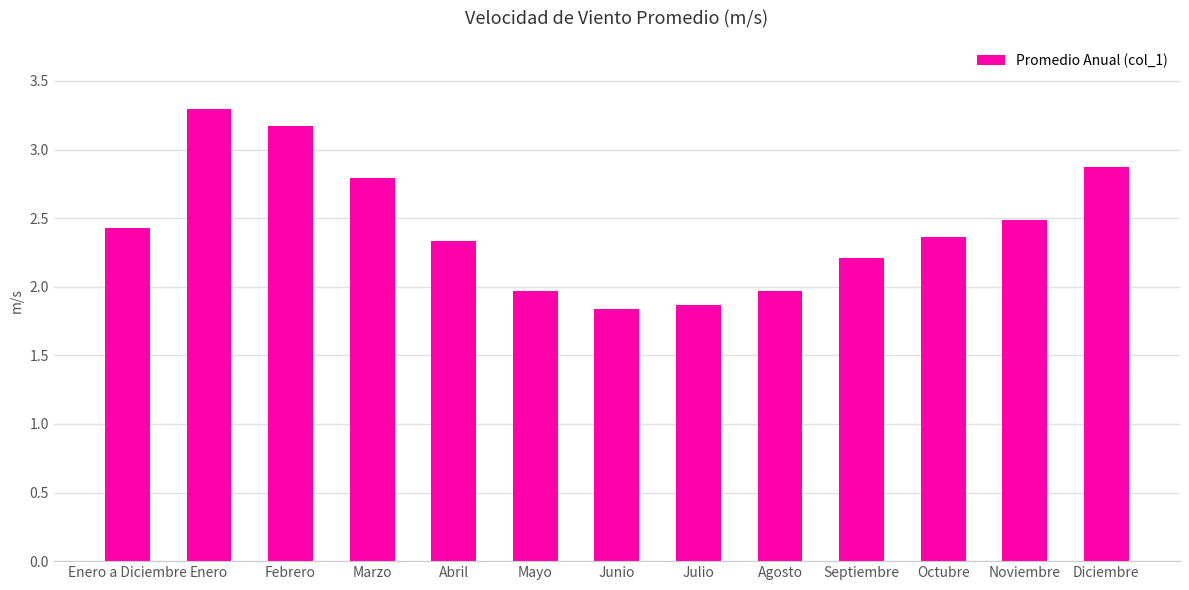

Read the value at Diciembre.

2.9